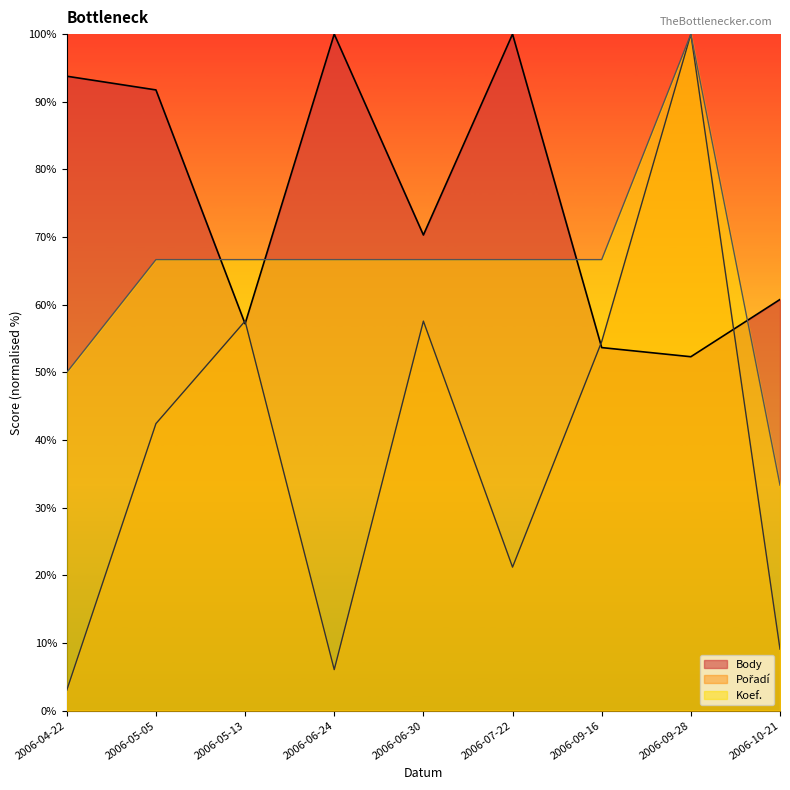

What is the minimum value for Body?

52.3